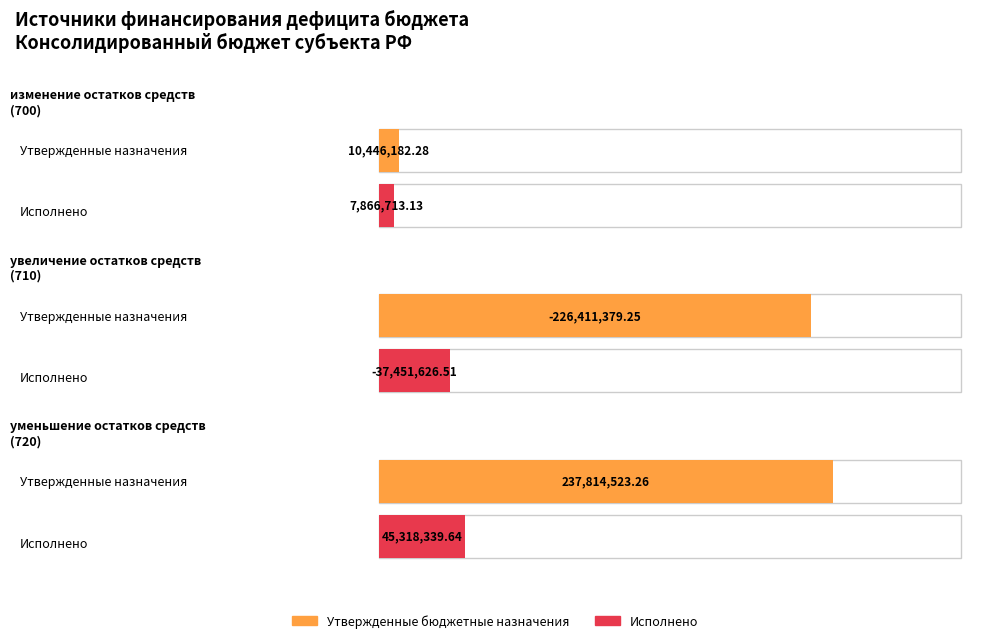

How many groups of bars are there?

3